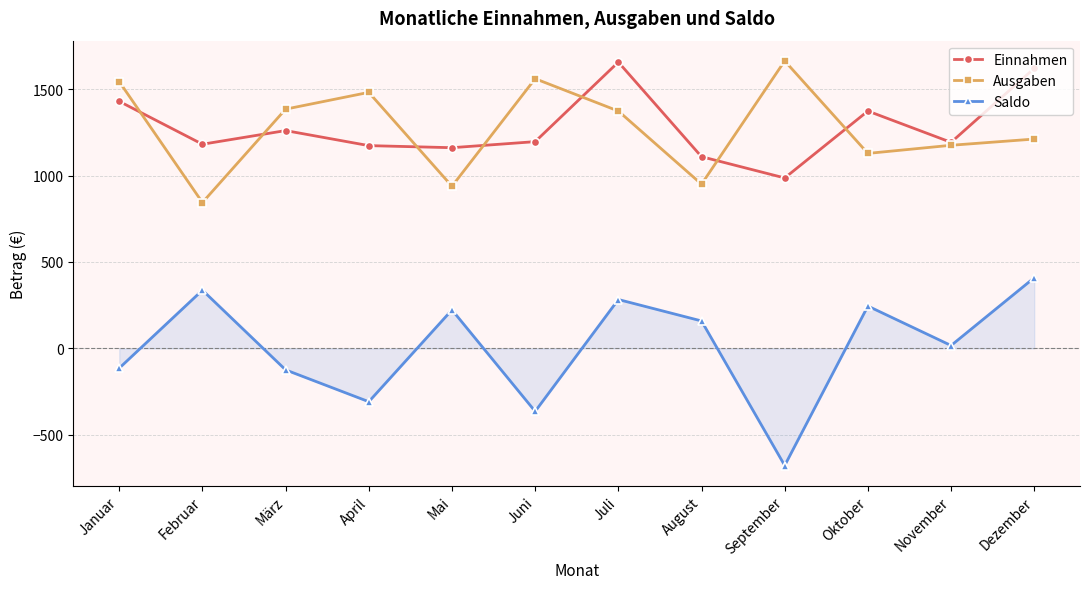

Rank the series at Juli from highest to lowest value.

Einnahmen, Ausgaben, Saldo